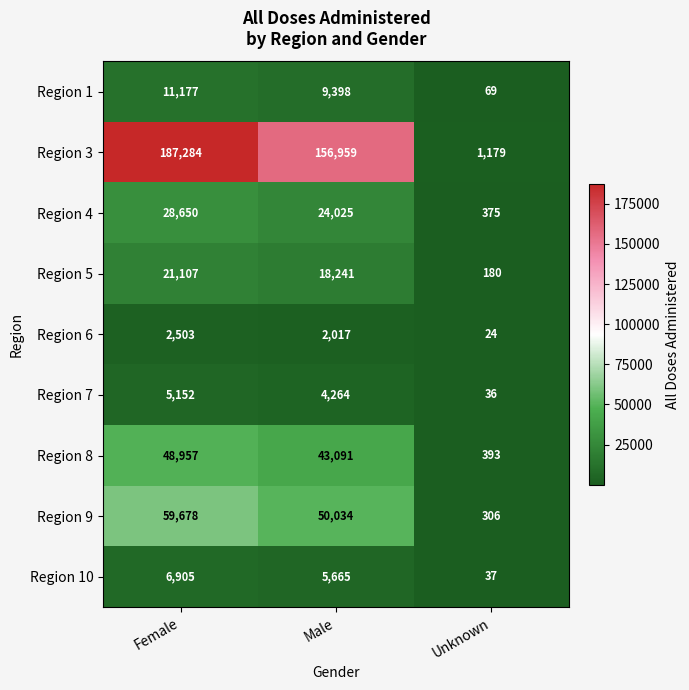

Count the number of categories in the chart.

3